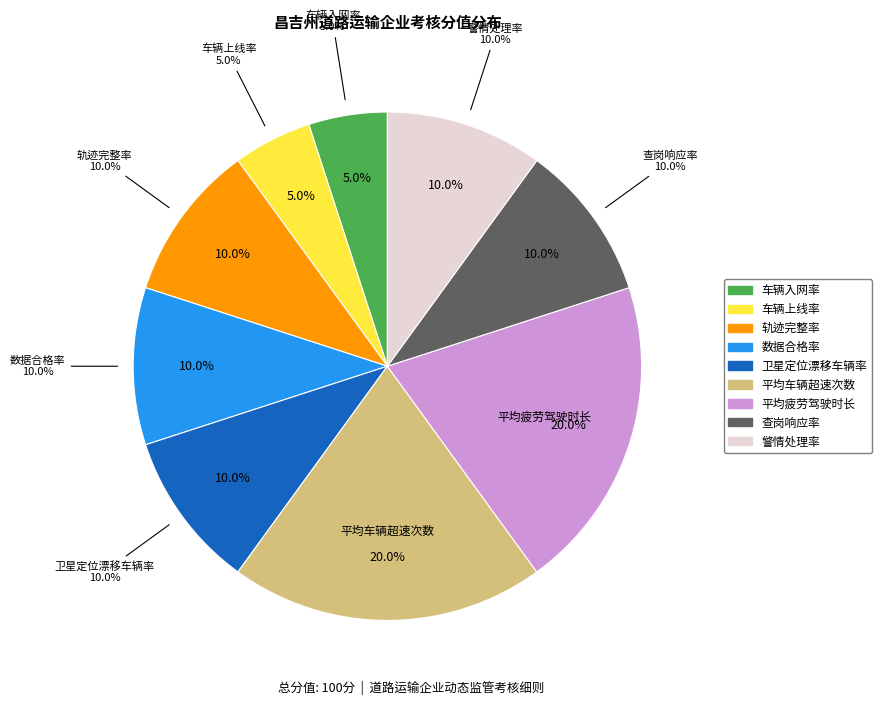

Which slice is the largest?

平均车辆超速次数